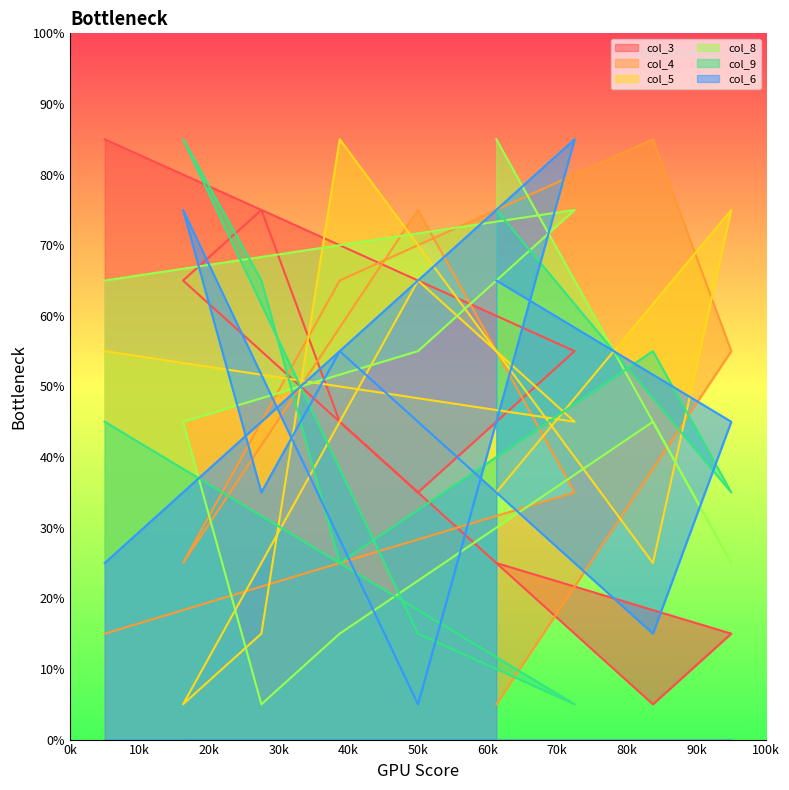

What is the sum of all col_9 values?

405